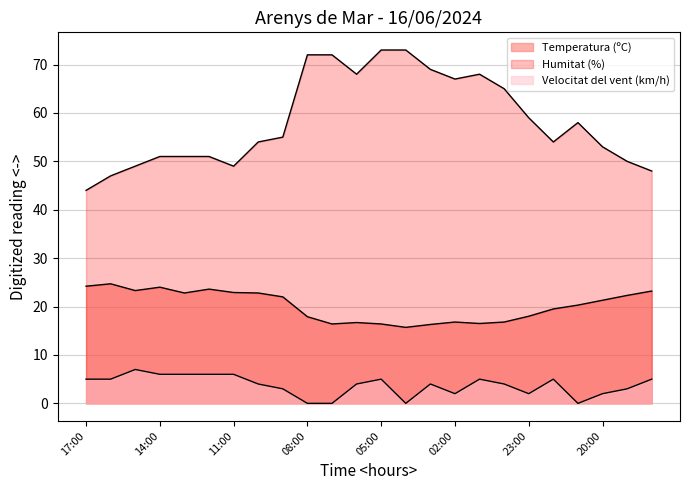

Which series has the largest range (max minus min)?

Humitat (%)